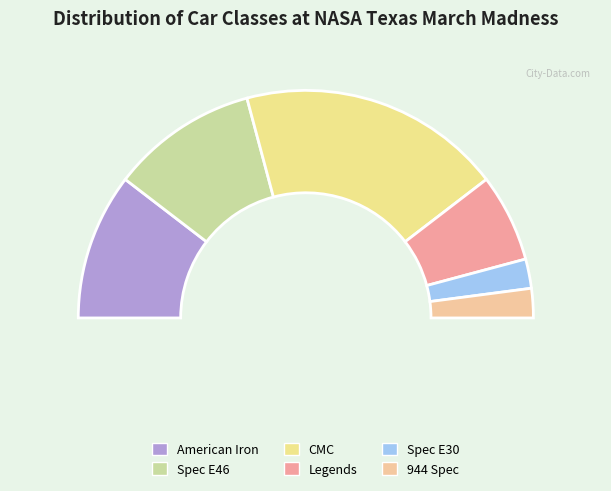

Rank the categories by value from highest to lowest.

CMC, American Iron, Spec E46, Legends, Spec E30, 944 Spec